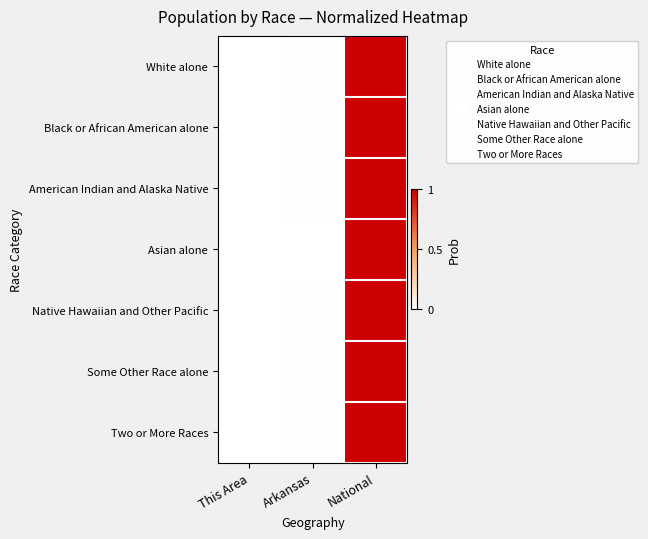

At how many categories does at least one series exceed 0?

3